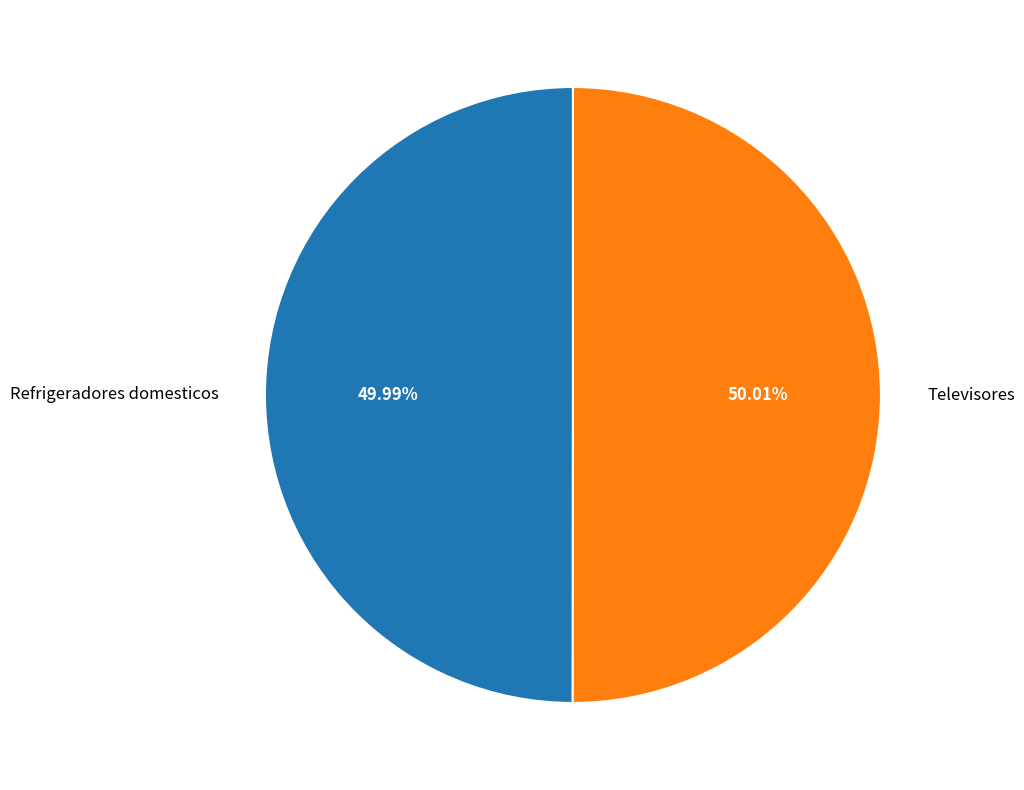

How many slices are in this pie chart?

2